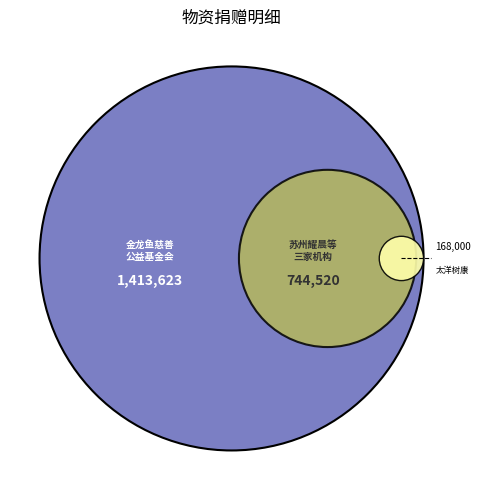

Which category has the biggest portion of the pie?

金龙鱼慈善公益基金会